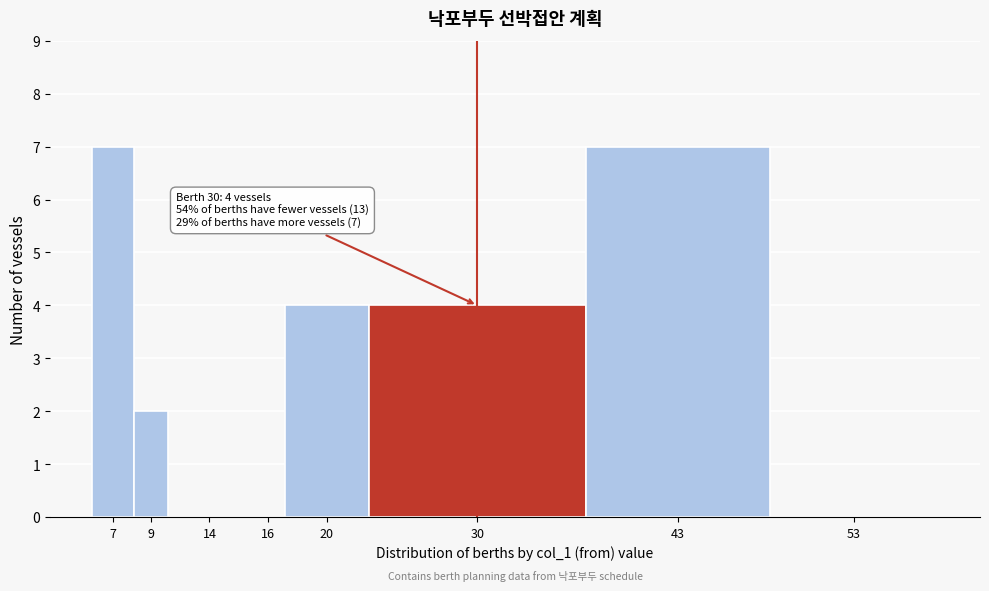

Reading left to right, what are all the values shown in this chart?

7=7	9=2	14=0	16=0	20=4	30=4	43=7	53=0